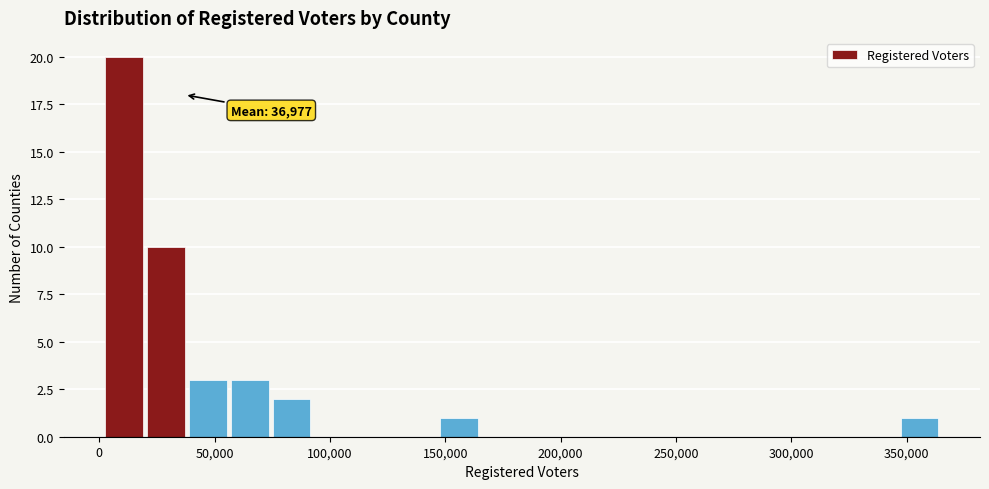

Around what value on the x-axis is the tallest bar? Give the approximate position of its centre, as read against the axis.

10000